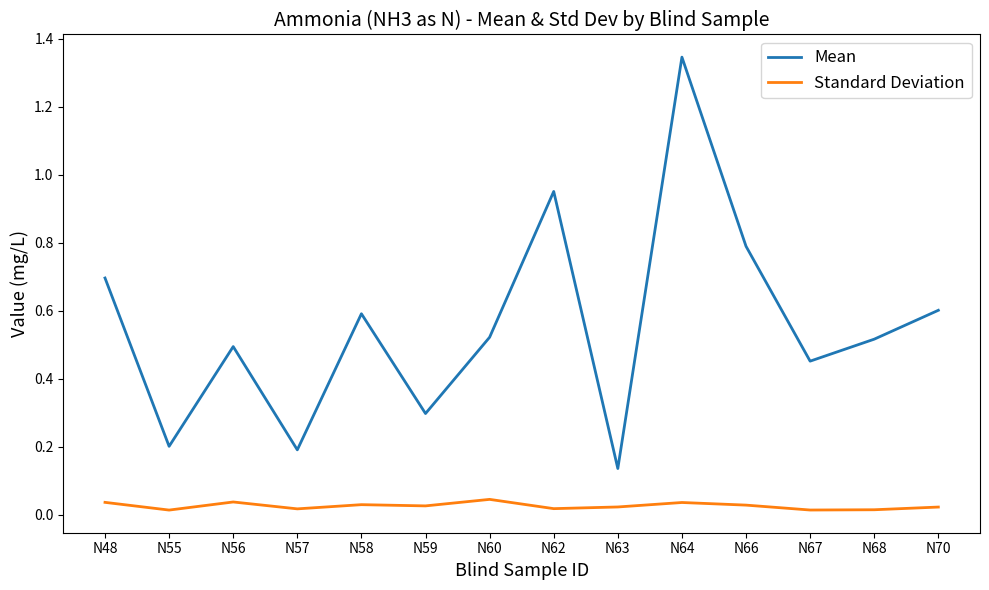

True or false: Mean has more than 1 points higher than both neighbors.

True